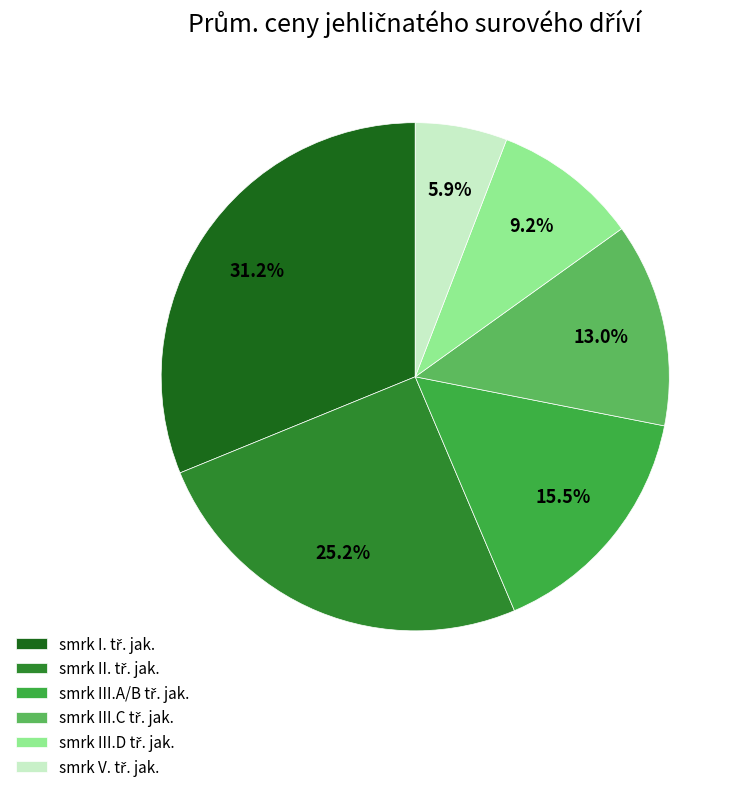

To the nearest percent, what is the average slice percentage?

17%